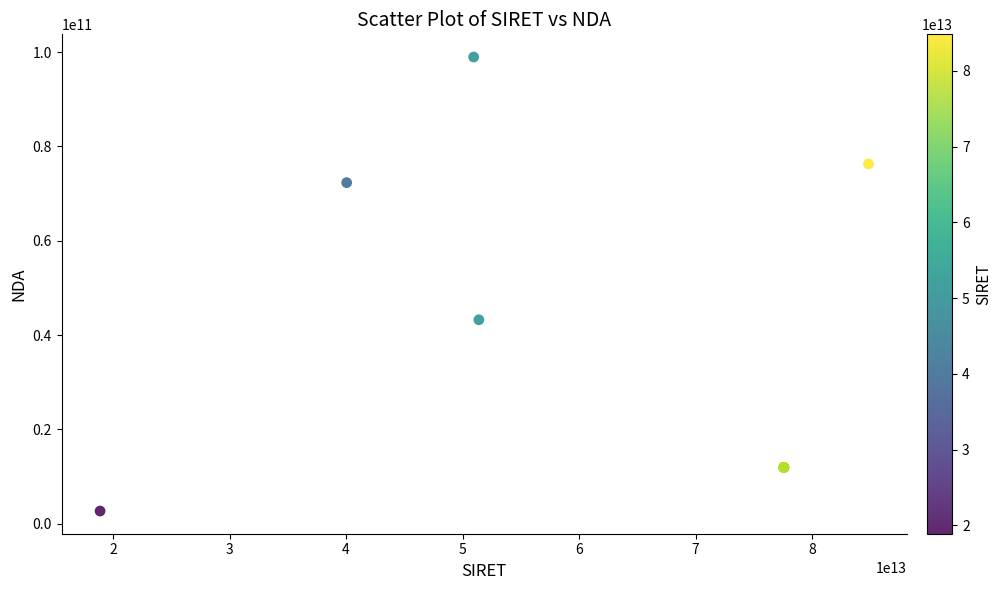

What Y value in the scatter plot is closest to 50829667843?

43250236725